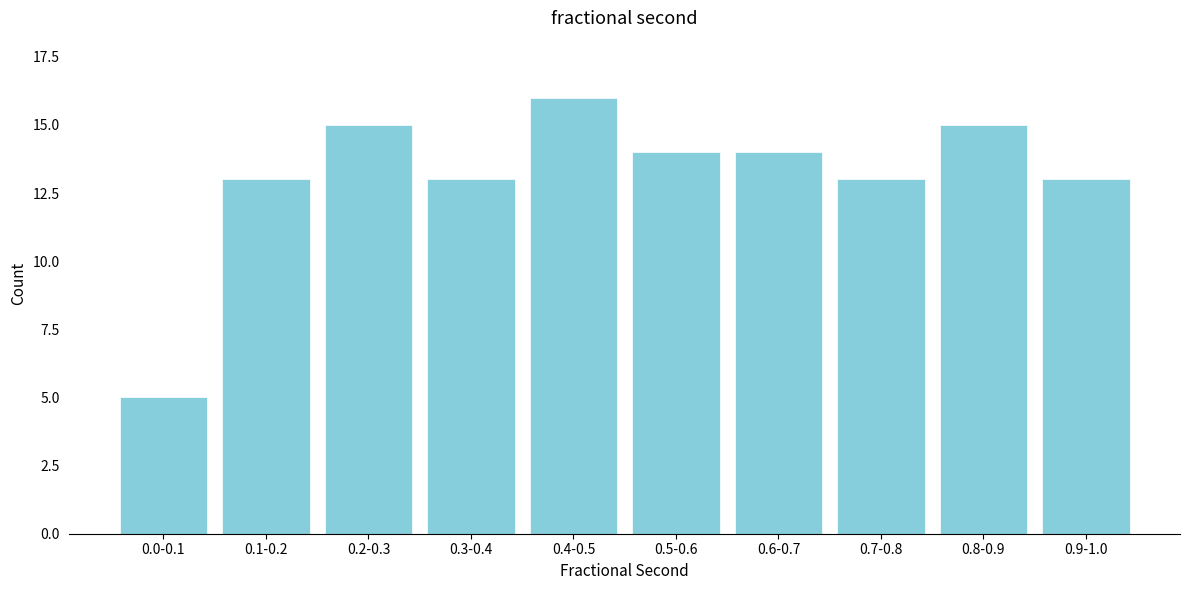

Reading left to right, what are all the values shown in this chart?

5	13	15	13	16	14	14	13	15	13